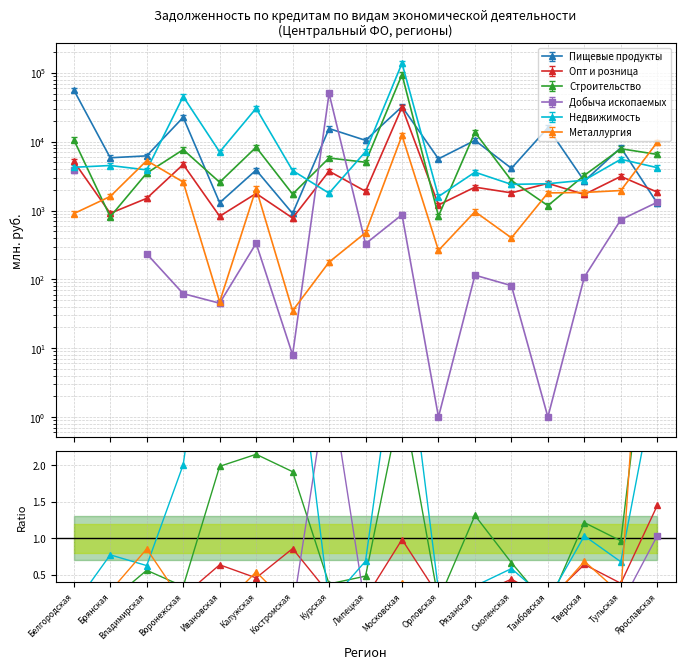

Which label corresponds to the smallest value in the chart?

Тамбовская